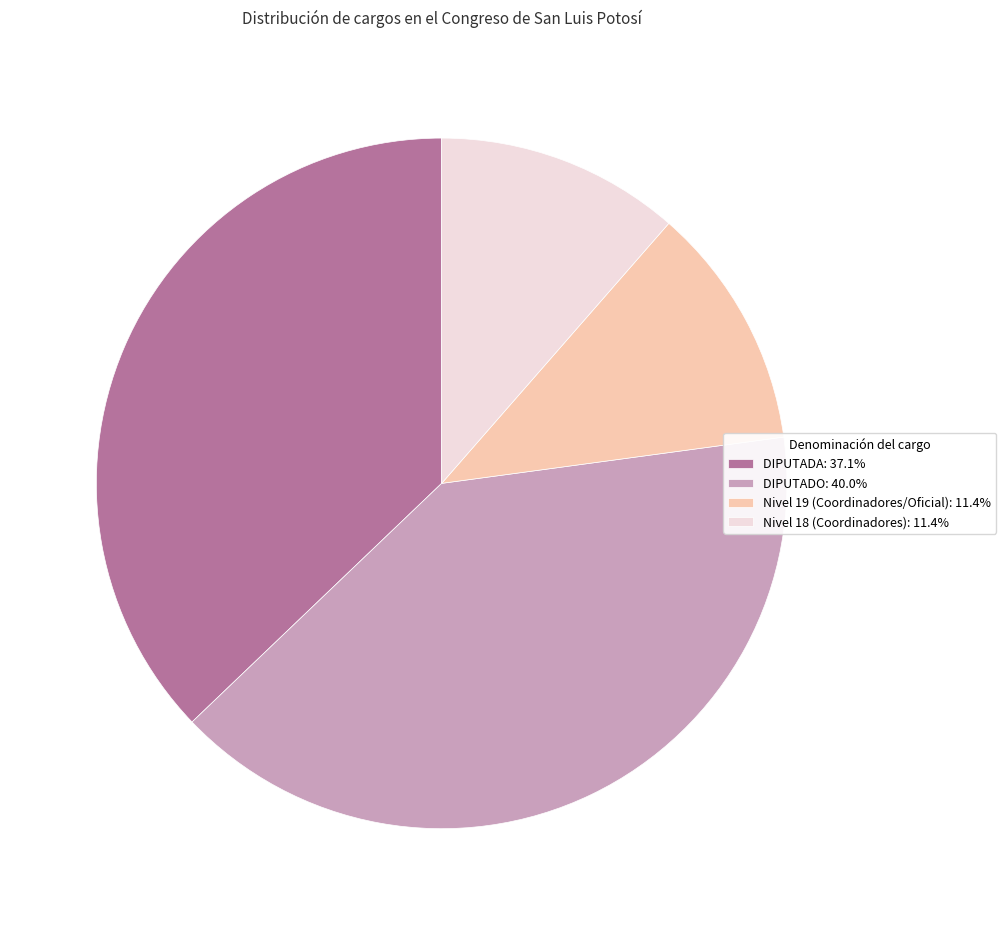

Approximately how many times larger is the value at DIPUTADA: 37.1% compared to Nivel 19 (Coordinadores/Oficial): 11.4%?

3.3